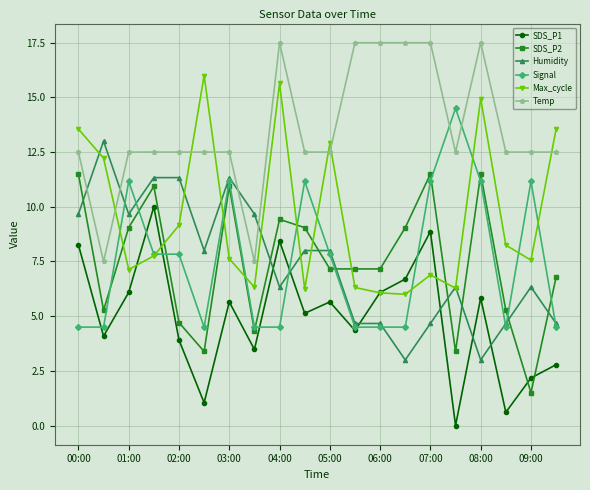

List the series in order of their peak value, lowest first.

SDS_P1, SDS_P2, Humidity, Signal, Max_cycle, Temp